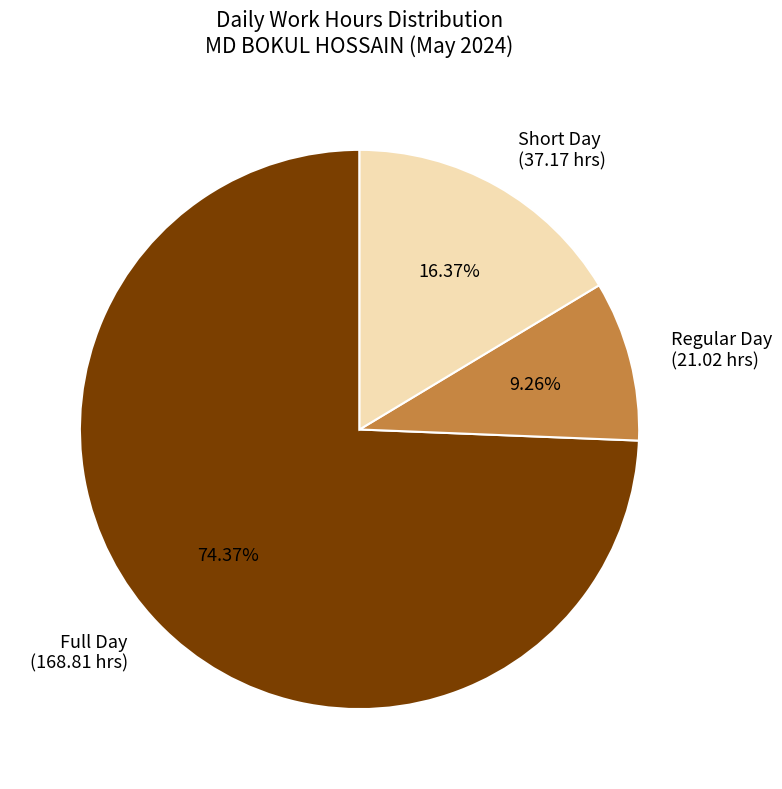

Is Full Day the majority of the pie?

Yes